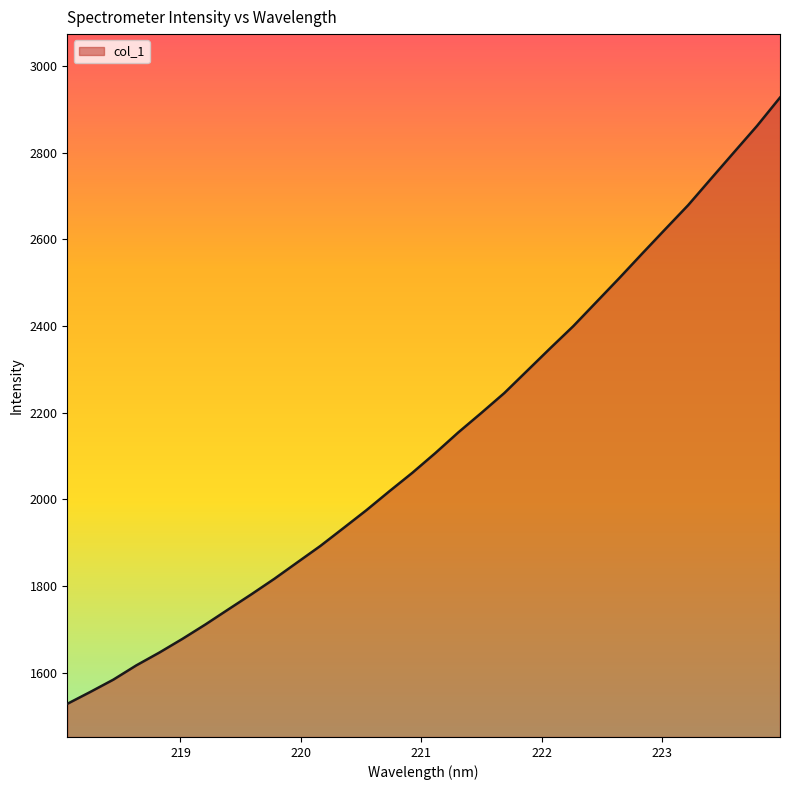

What is the difference between the maximum and minimum values?

1398.7